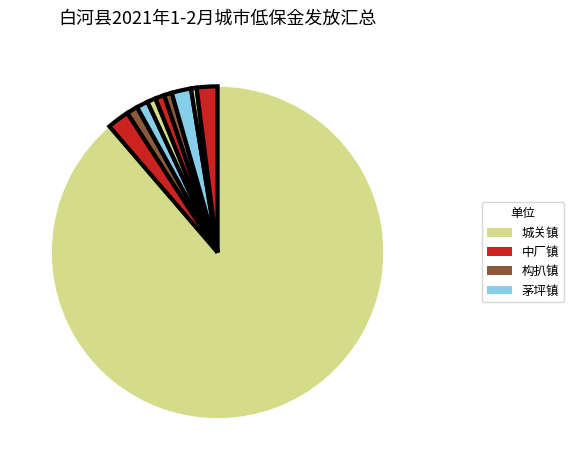

Is there any slice that represents more than half of the pie?

Yes